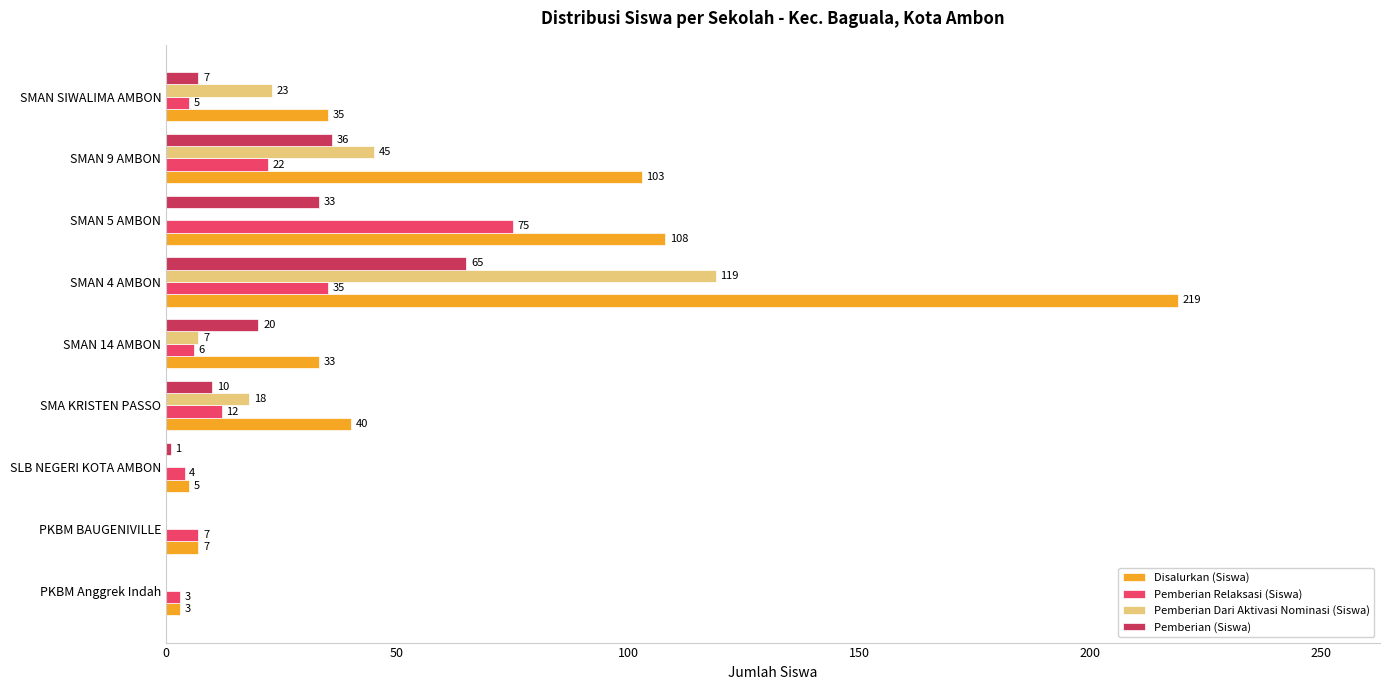

What is the sum of the Pemberian Relaksasi (Siswa) values at SMAN 9 AMBON and PKBM Anggrek Indah?

25